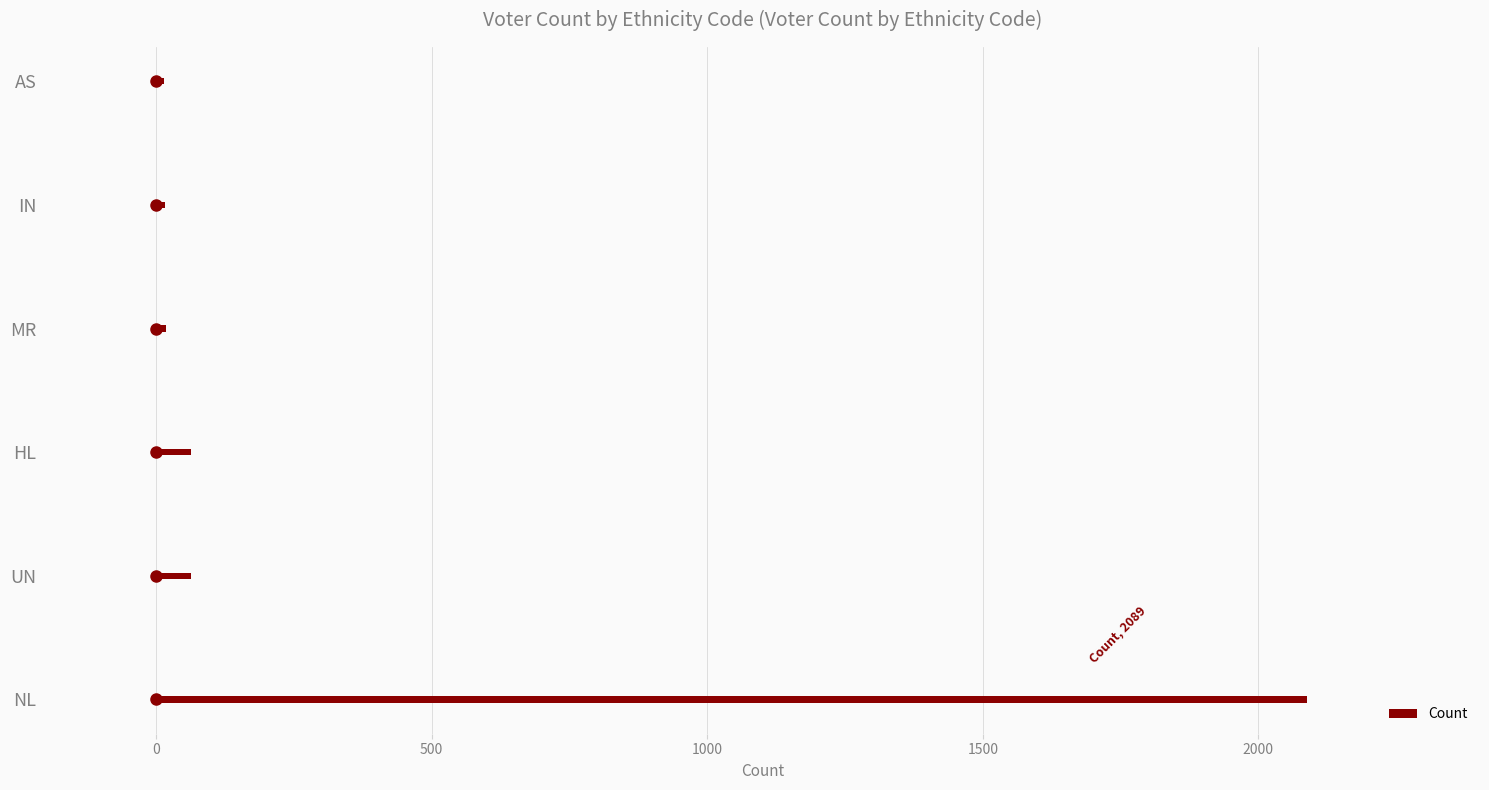

Between NL and AS, which is larger?

NL